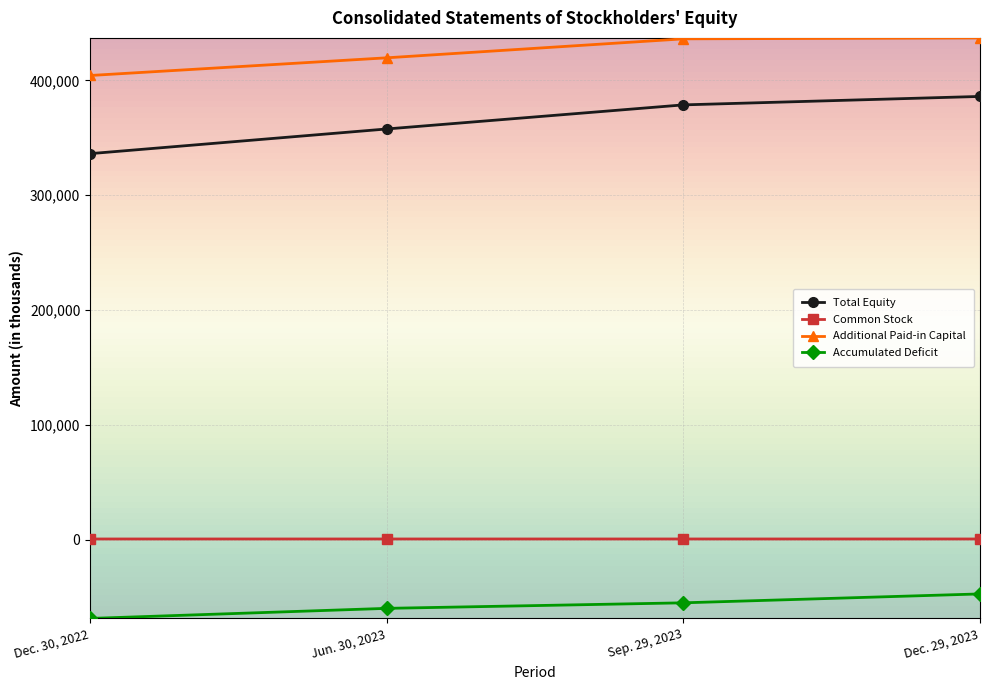

Between Jun. 30, 2023 and Dec. 29, 2023, which series saw the biggest shift?

Total Equity